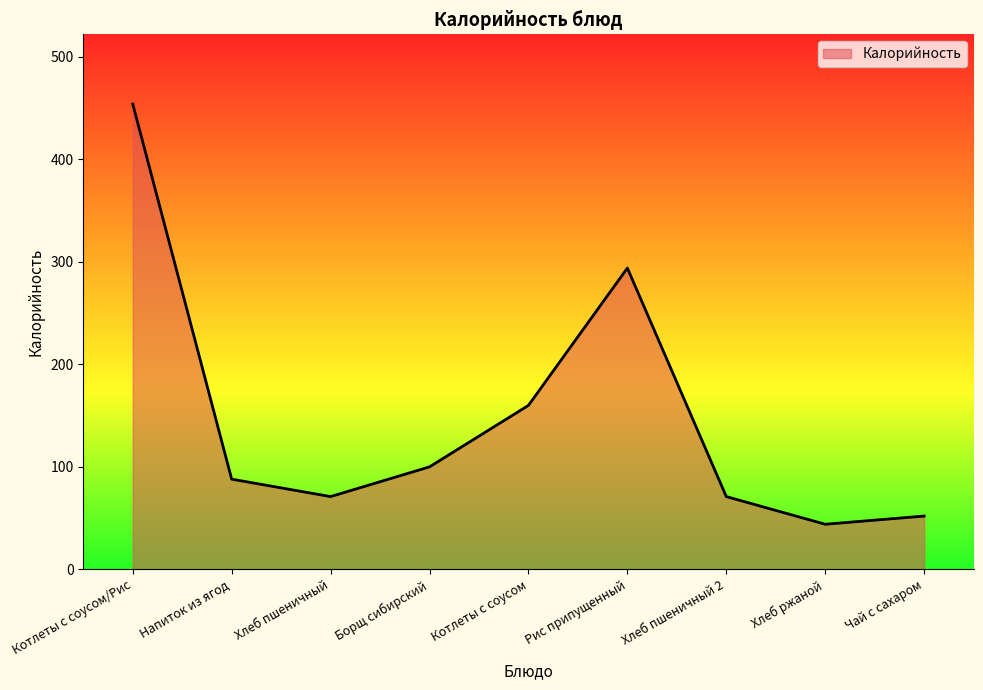

Which has a higher value, Хлеб пшеничный or Напиток из ягод?

Напиток из ягод